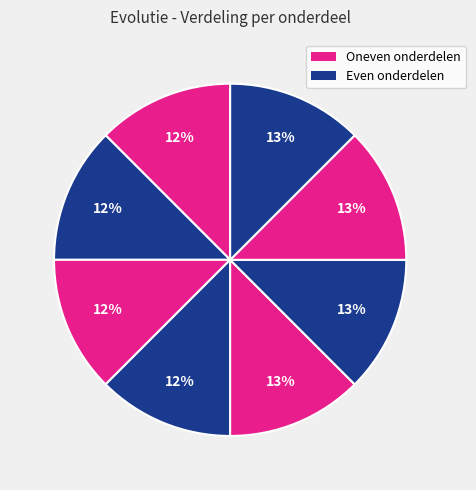

How many slices are in this pie chart?

8